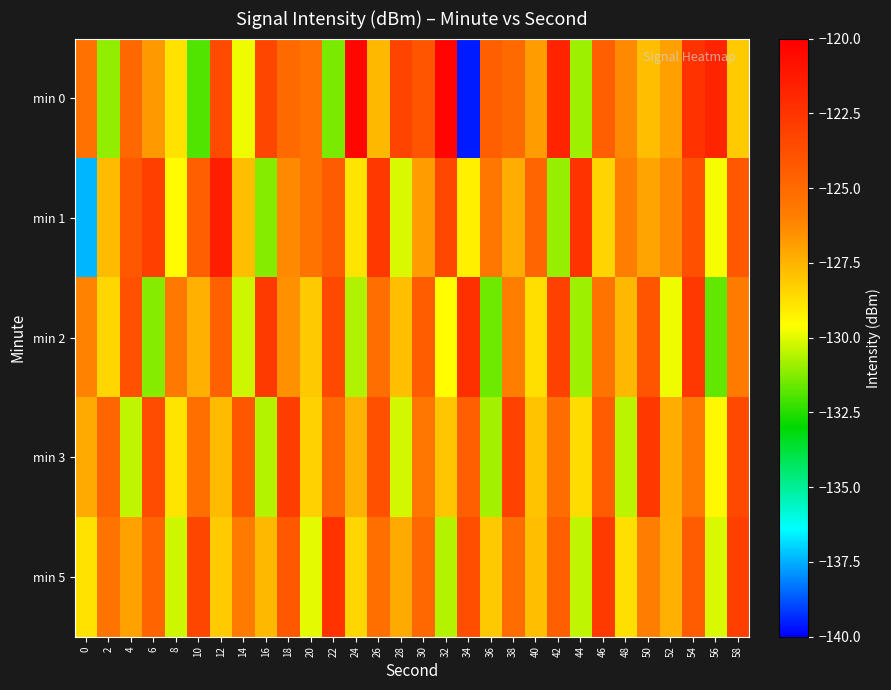

Reading left to right, list all the values displayed in this chart.

min 0: 0=-125.4	2=-131.1	4=-124.9	6=-126.7	8=-128.8	10=-131.9	12=-123.5	14=-129.8	16=-123.3	18=-125.0	20=-125.4	22=-131.4	24=-120.4	26=-127.6	28=-123.3	30=-124.0	32=-120.3	34=-139.5	36=-124.5	38=-125.0	40=-126.8	42=-121.7	44=-130.9	46=-124.5	48=-126.3	50=-127.8	52=-126.9	54=-122.3	56=-121.8	58=-128.2
min 1: 0=-137.4	2=-127.7	4=-124.2	6=-123.0	8=-129.5	10=-124.5	12=-121.5	14=-127.8	16=-131.2	18=-126.3	20=-125.5	22=-124.3	24=-128.9	26=-122.7	28=-130.1	30=-126.8	32=-123.4	34=-129.2	36=-125.6	38=-127.3	40=-124.8	42=-131.0	44=-122.5	46=-128.4	48=-125.9	50=-127.1	52=-126.3	54=-123.8	56=-129.7	58=-124.2
min 2: 0=-126.1	2=-128.5	4=-123.9	6=-131.2	8=-125.7	10=-127.4	12=-124.6	14=-130.3	16=-122.8	18=-126.5	20=-128.1	22=-123.5	24=-130.7	26=-125.2	28=-127.8	30=-124.4	32=-129.6	34=-122.3	36=-131.5	38=-126.0	40=-128.7	42=-123.1	44=-130.9	46=-125.4	48=-127.6	50=-124.0	52=-129.8	54=-122.6	56=-131.7	58=-125.8
min 3: 0=-127.2	2=-124.8	4=-130.4	6=-123.6	8=-128.9	10=-125.3	12=-127.7	14=-124.1	16=-130.6	18=-122.9	20=-128.3	22=-125.0	24=-127.5	26=-123.8	28=-130.2	30=-125.6	32=-128.0	34=-124.5	36=-130.8	38=-123.2	40=-127.9	42=-125.1	44=-128.6	46=-124.3	48=-130.5	50=-122.7	52=-127.3	54=-125.7	56=-129.4	58=-123.5
min 5: 0=-128.8	2=-125.5	4=-127.0	6=-124.7	8=-130.3	10=-123.3	12=-128.2	14=-125.8	16=-127.6	18=-124.2	20=-130.0	22=-122.4	24=-128.5	26=-125.3	28=-127.2	30=-124.9	32=-130.6	34=-123.7	36=-128.1	38=-125.1	40=-127.8	42=-124.5	44=-130.4	46=-122.8	48=-128.7	50=-125.9	52=-127.4	54=-124.3	56=-130.1	58=-123.0